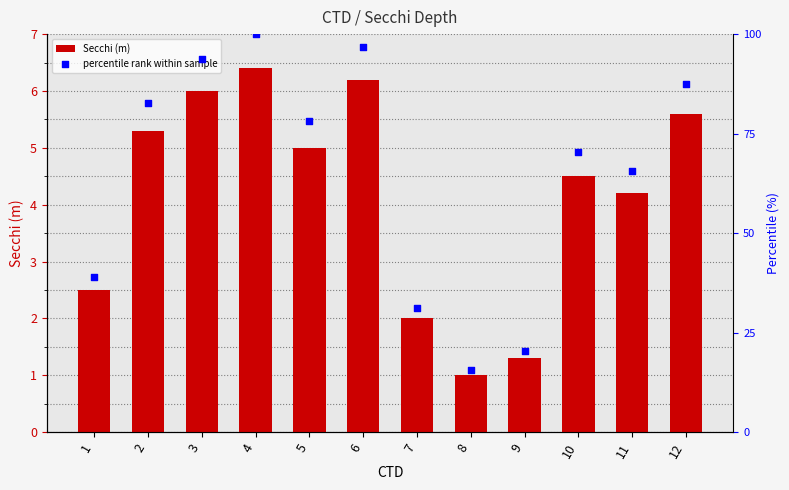

At how many categories does at least one series exceed 63?

8